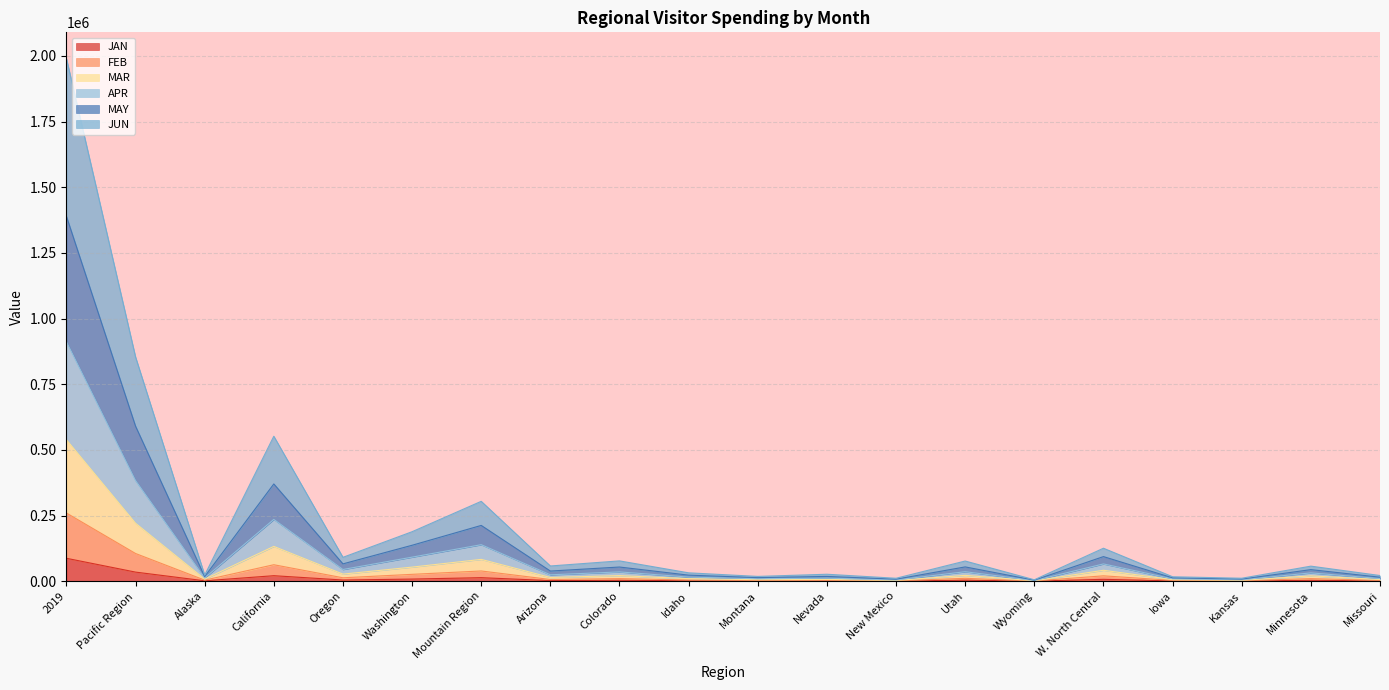

True or false: MAR and JAN cross at least once.

False